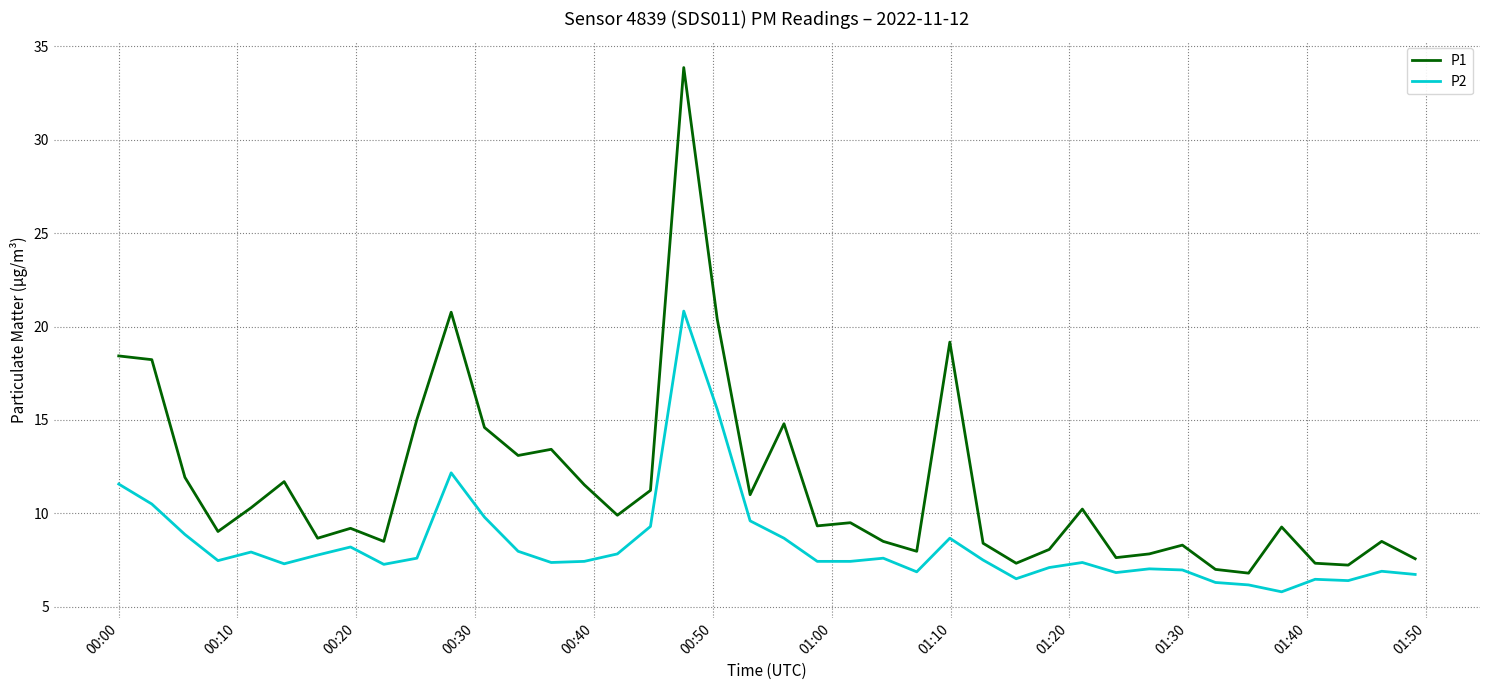

Is this an area chart (filled region under the line)?

No